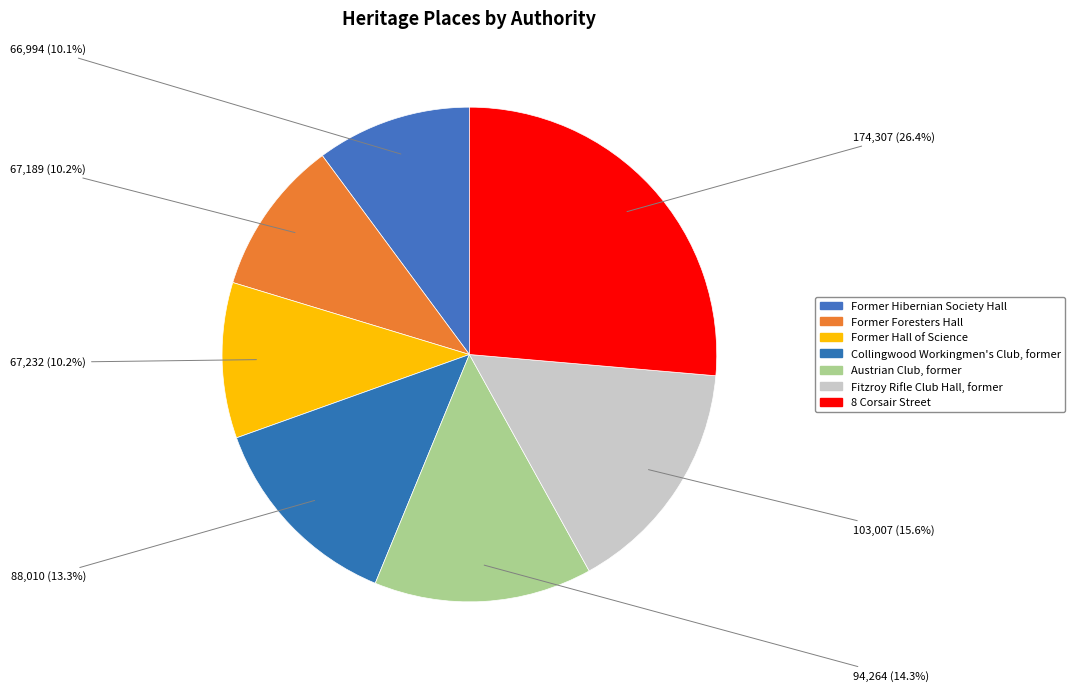

How many slices are in this pie chart?

7